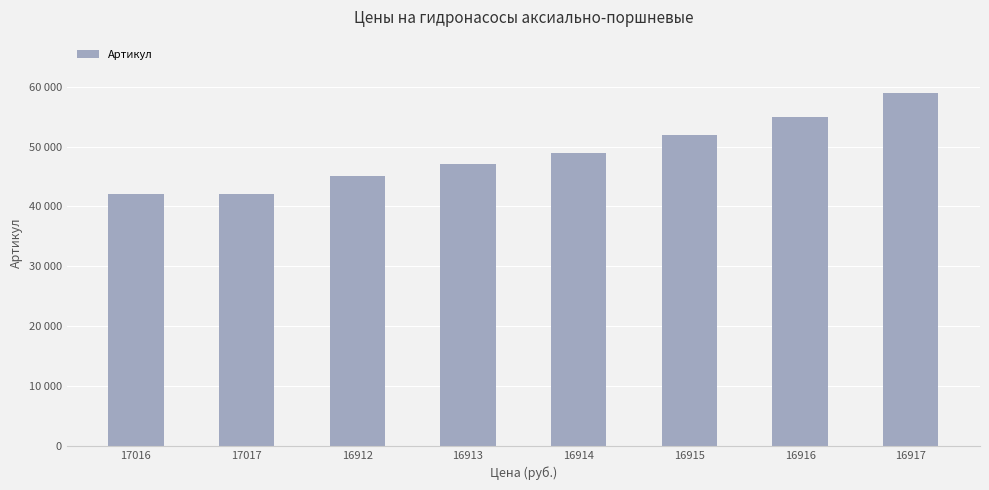

Reading left to right, list all the values displayed in this chart.

17016=42000	17017=42000	16912=45000	16913=47000	16914=49000	16915=52000	16916=55000	16917=59000